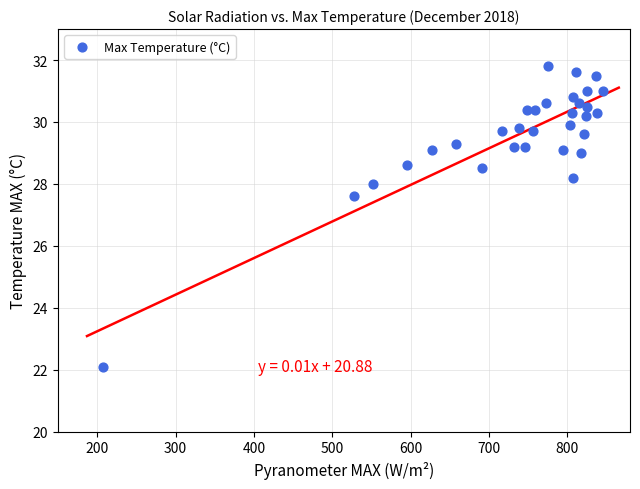

What is the range of X values (max minus min)?

638.7